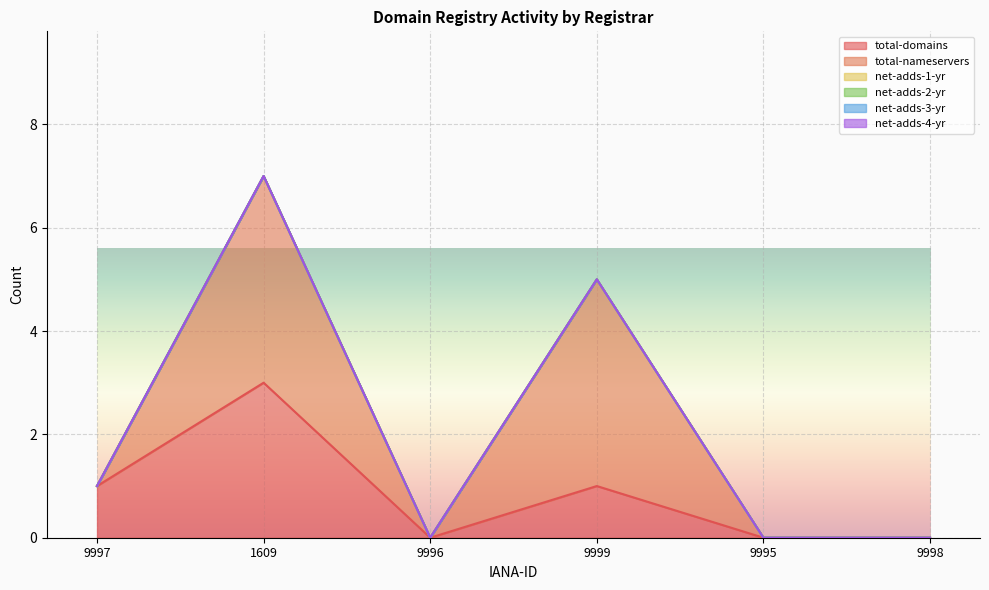

At which category is the sum across all series the highest?

1609